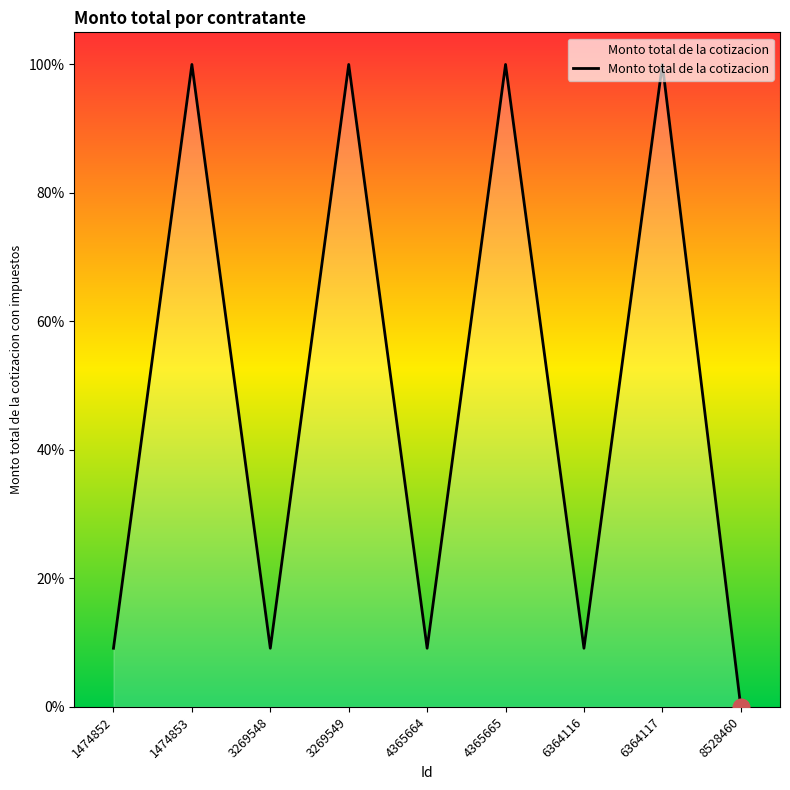

Count the number of data series in this chart.

1